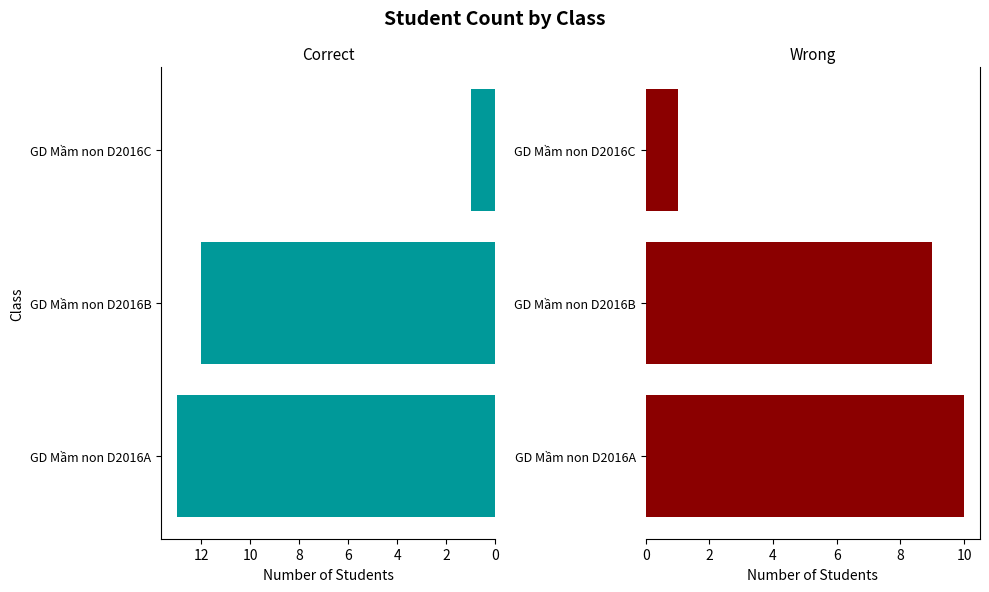

Reading left to right, extract all data points from this chart.

Correct: 13	12	1
Wrong: 10	9	1